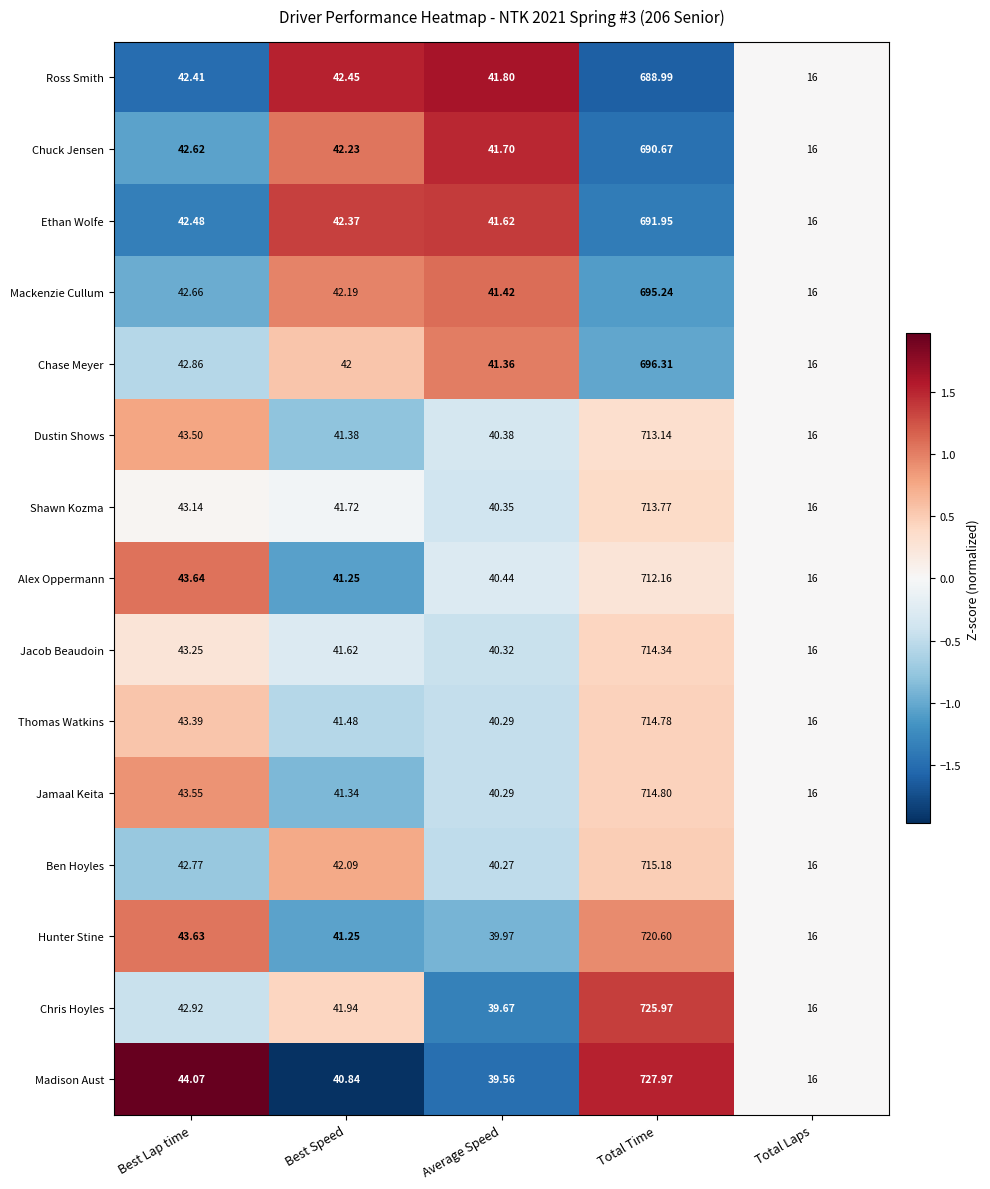

Rank the series by their maximum value, from lowest to highest.

Ross Smith, Chuck Jensen, Ethan Wolfe, Mackenzie Cullum, Chase Meyer, Alex Oppermann, Dustin Shows, Shawn Kozma, Jacob Beaudoin, Thomas Watkins, Jamaal Keita, Ben Hoyles, Hunter Stine, Chris Hoyles, Madison Aust